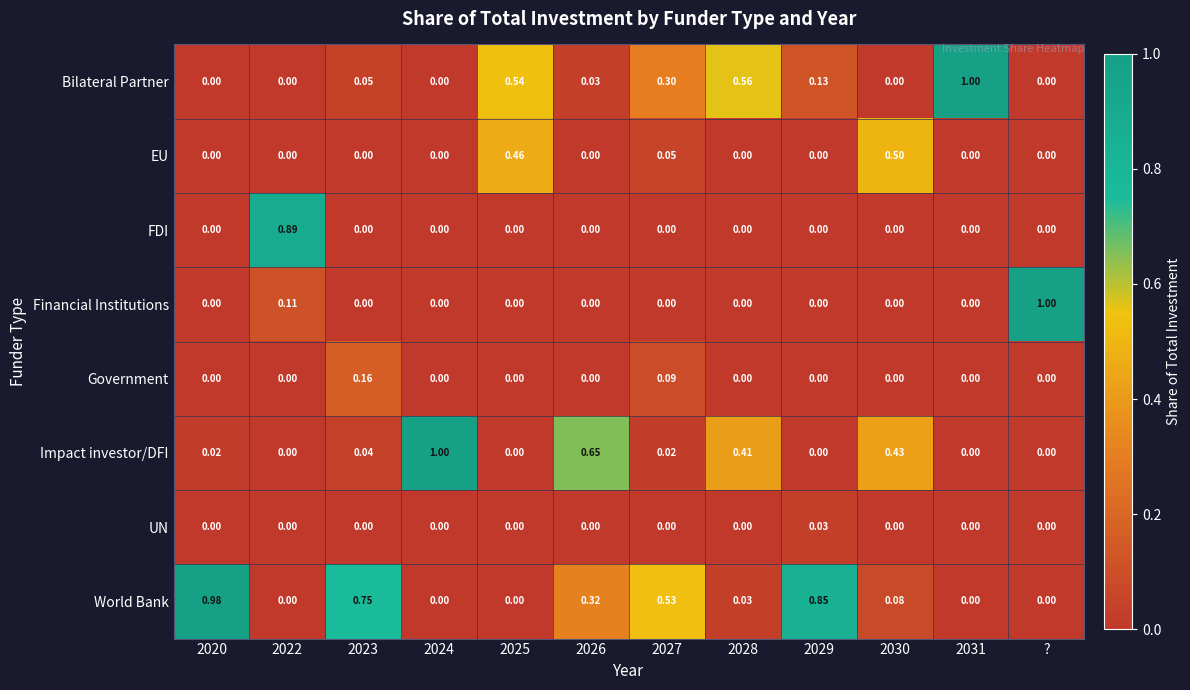

Count the number of data series in this chart.

8